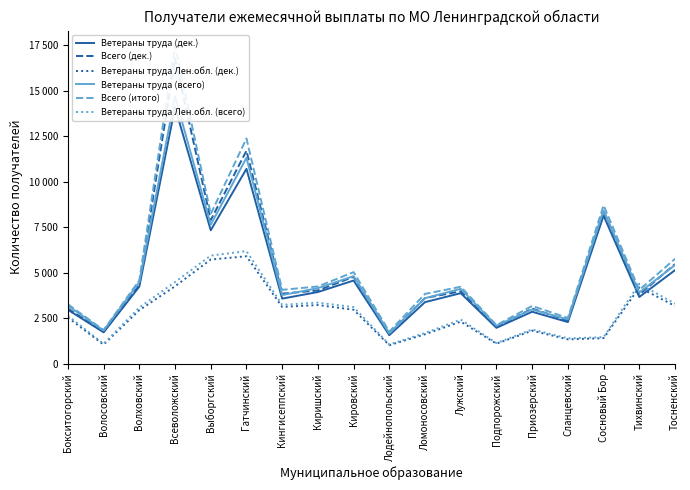

The Ветераны труда (всего) series shows 2445 at Лужский. True or false?

False